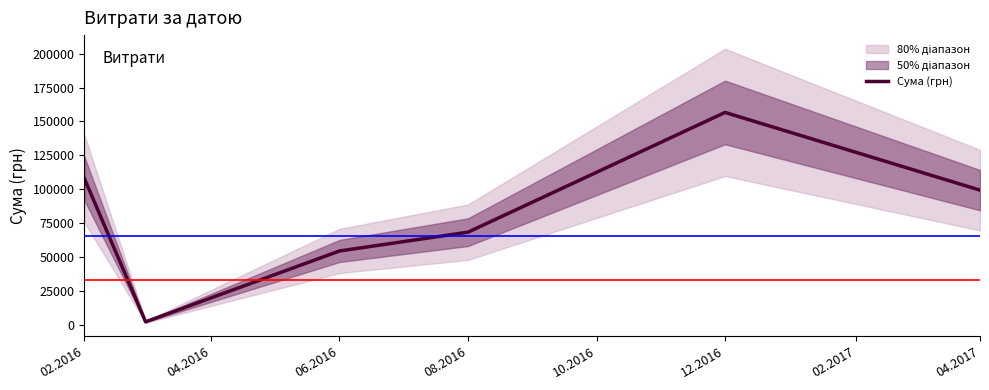

What is the maximum value shown in the chart?

156668.0